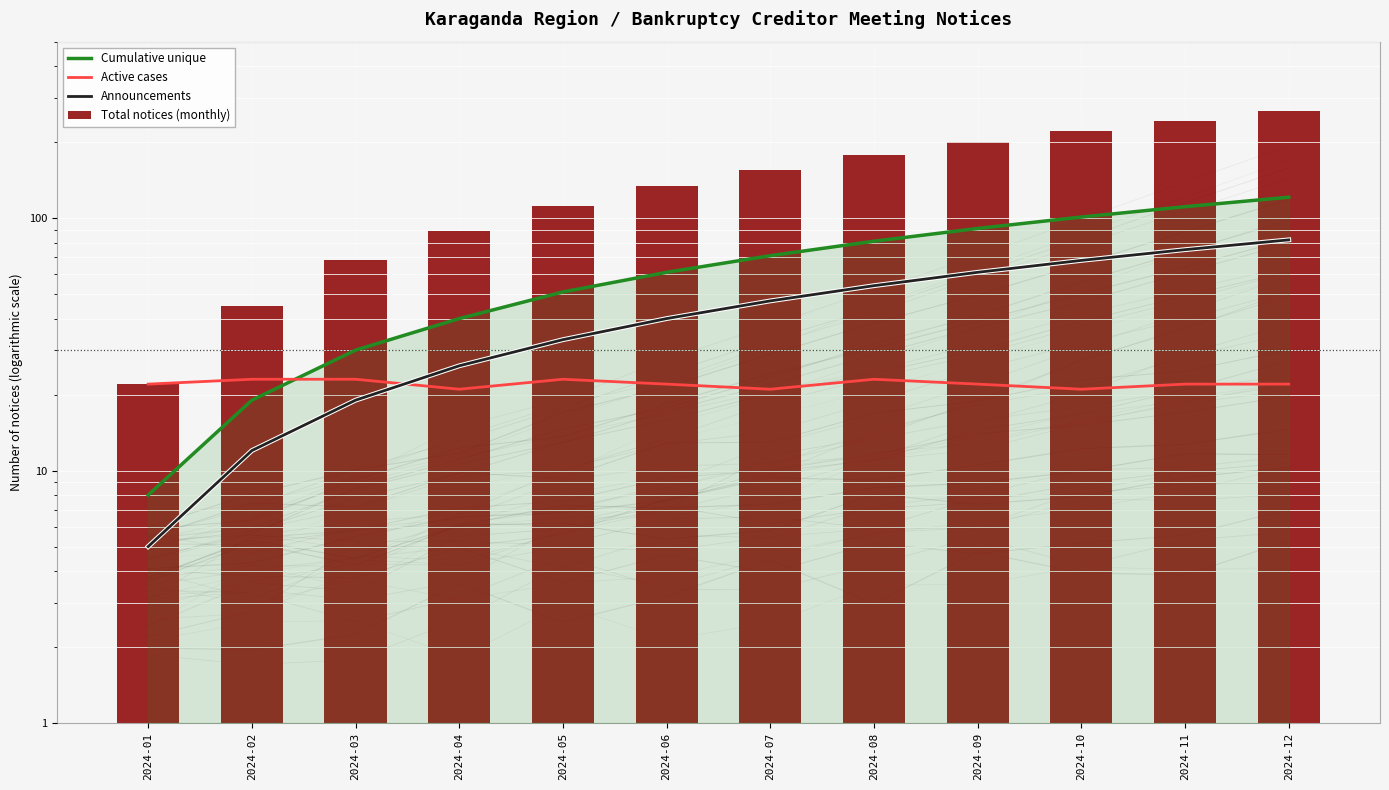

What is the total value across all series at 2024-10?

411